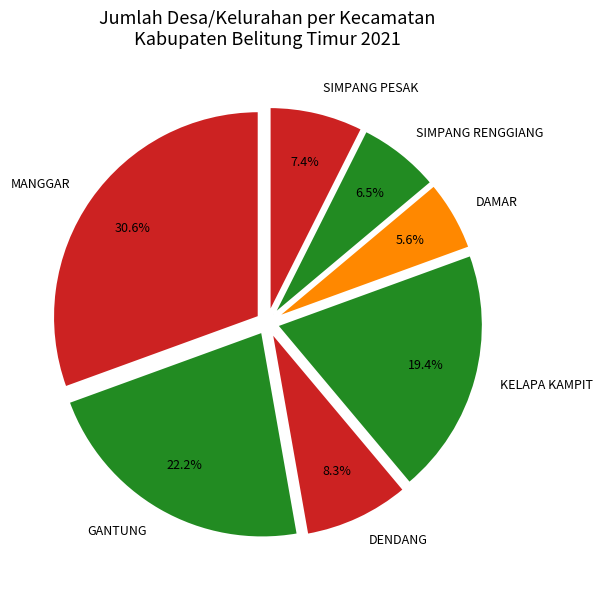

Approximately how many times larger is the value at DENDANG compared to SIMPANG RENGGIANG?

1.3